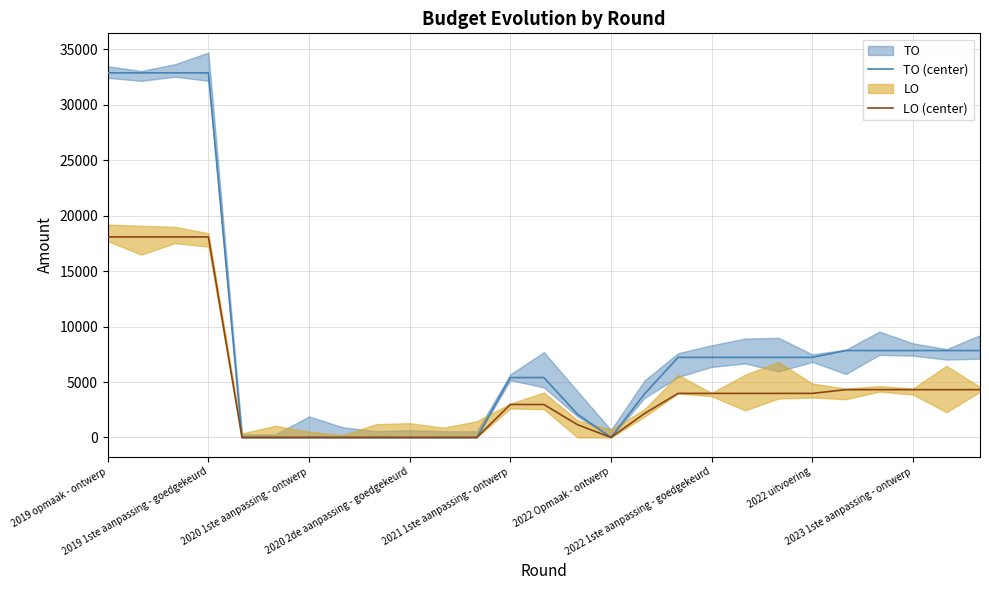

List the series in order of their peak value, highest first.

TO (center), LO (center)